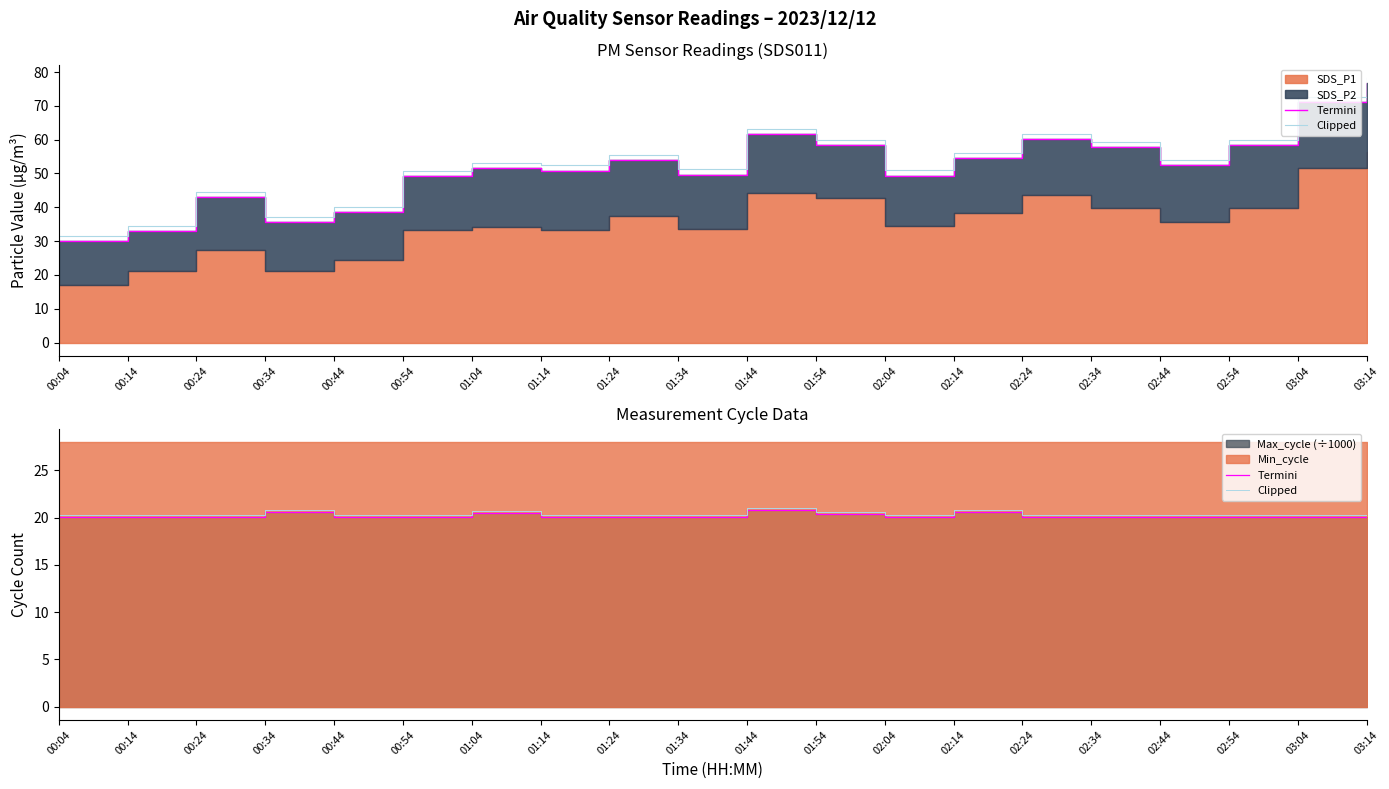

The Clipped series shows 20.2 at 00:24. True or false?

True